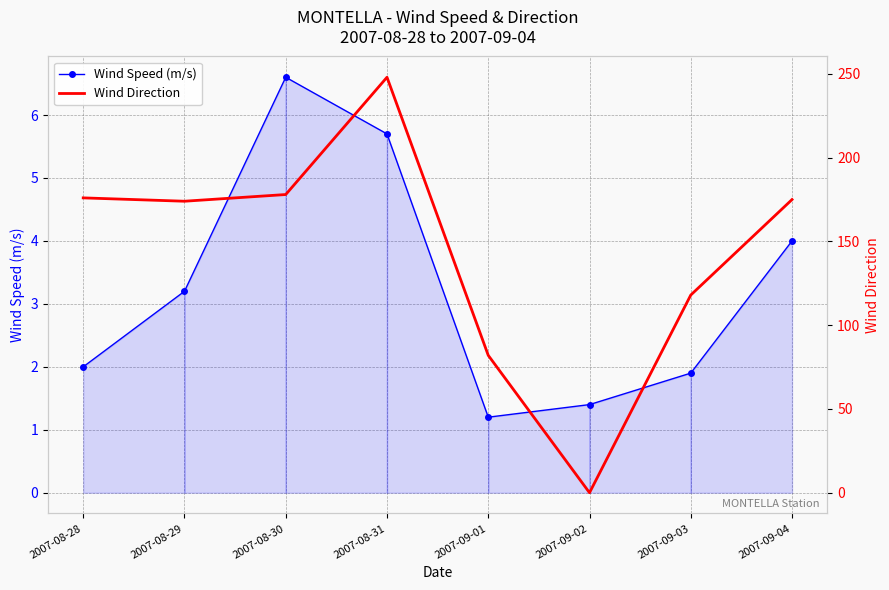

Where do Wind Speed (m/s) and Wind Direction first cross each other?

2007-09-01 and 2007-09-02